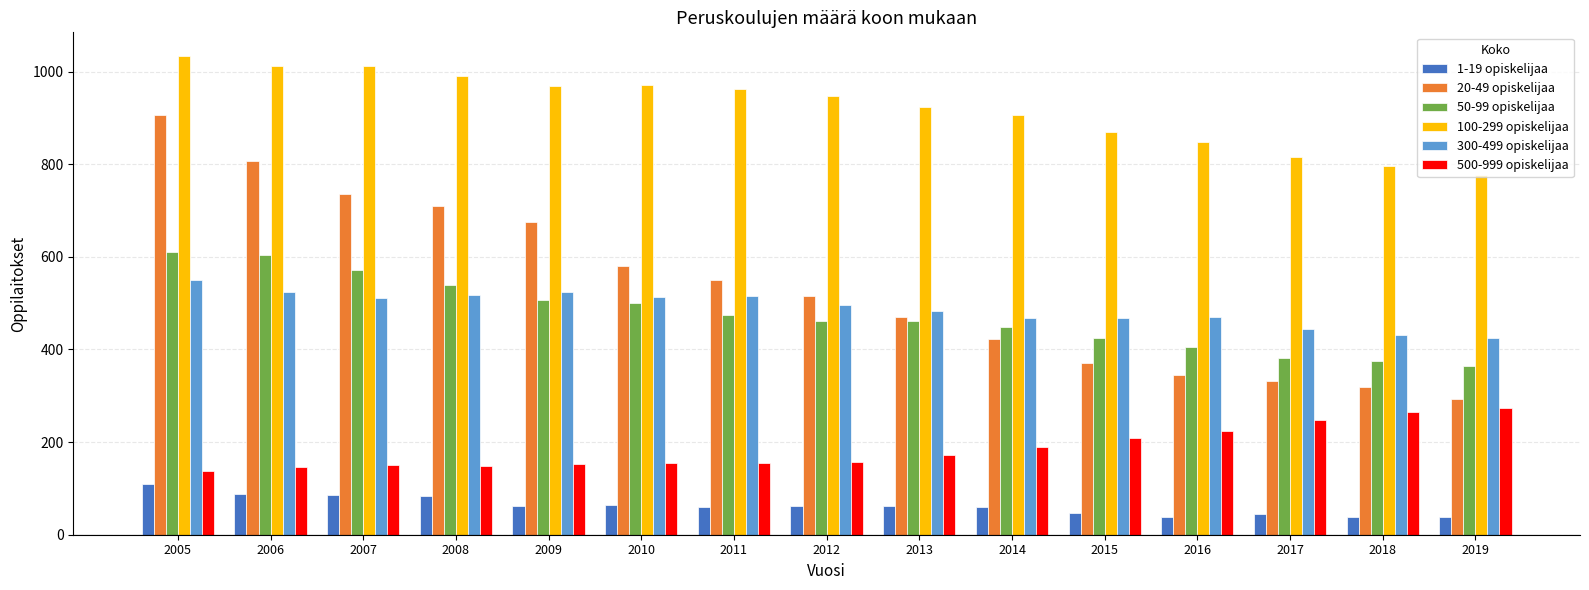

What are all the series names shown in the legend?

1-19 opiskelijaa, 20-49 opiskelijaa, 50-99 opiskelijaa, 100-299 opiskelijaa, 300-499 opiskelijaa, 500-999 opiskelijaa